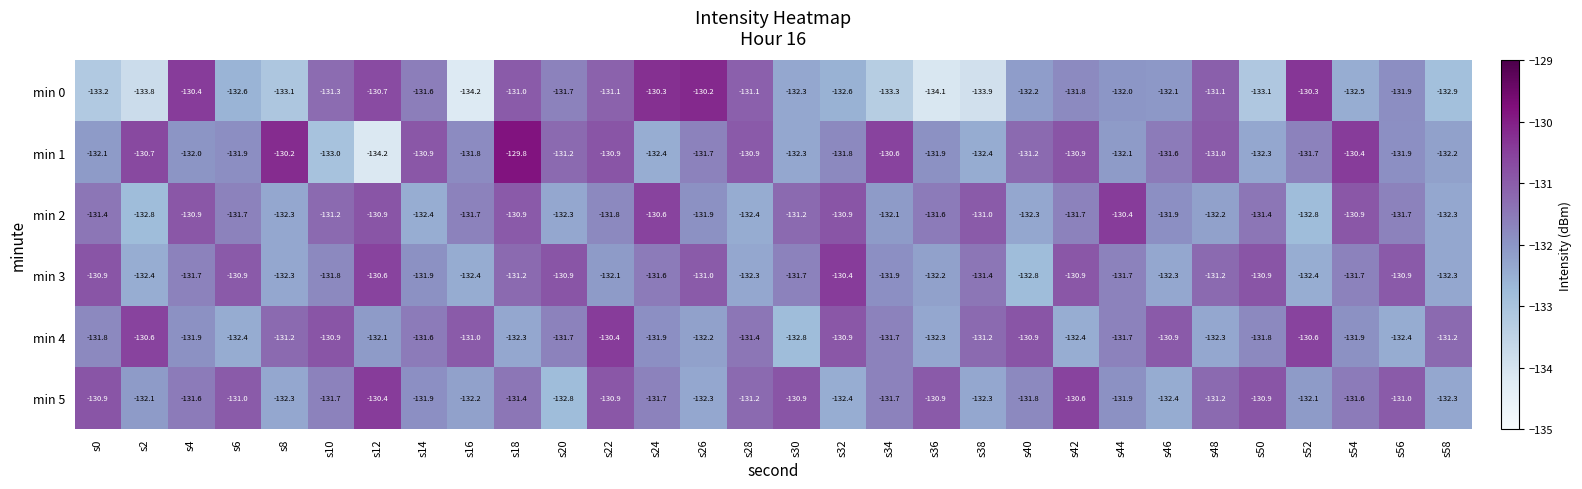

What is the difference between the highest and lowest values at s40?

1.9